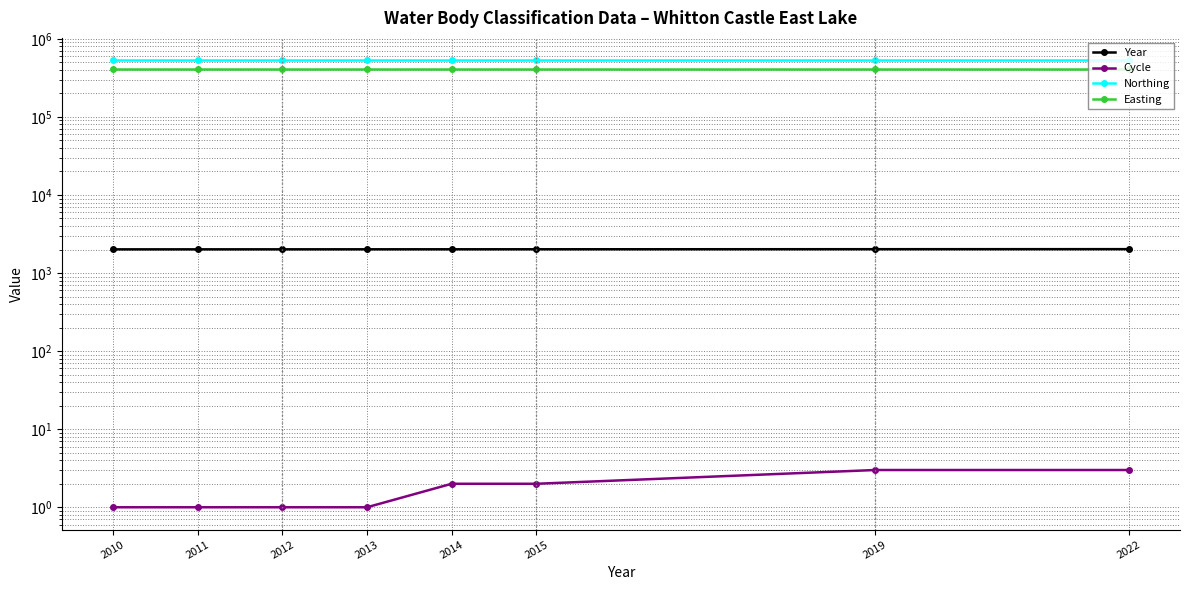

Reading right to left, list all the values displayed in this chart.

Year: 2022	2019	2015	2014	2013	2012	2011	2010
Cycle: 3	3	2	2	1	1	1	1
Northing: 531190	531190	531190	531190	531190	531190	531190	531190
Easting: 415494	415494	415494	415494	415494	415494	415494	415494